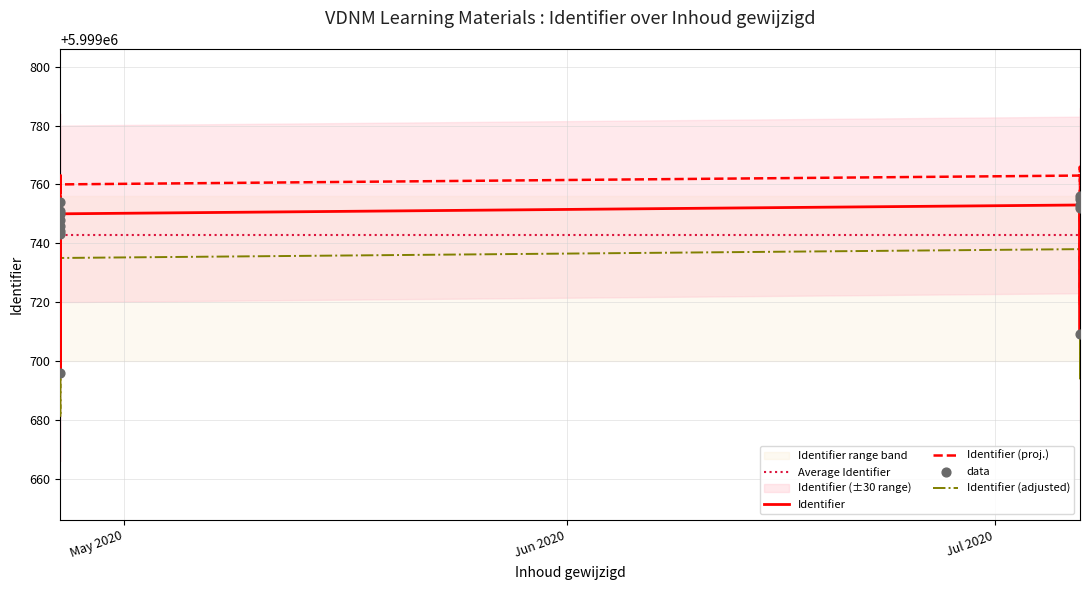

What is the change in value from 2020-04-26 12:24:35 to 2020-07-06 22:35:41?

+4